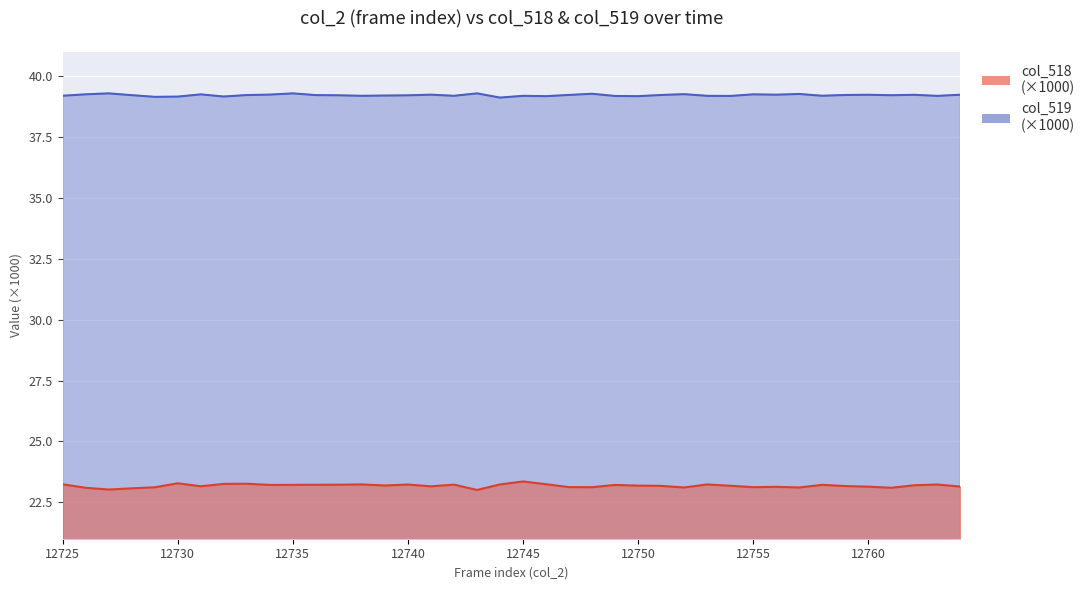

How many col_519 values are between 39 and 40?

40